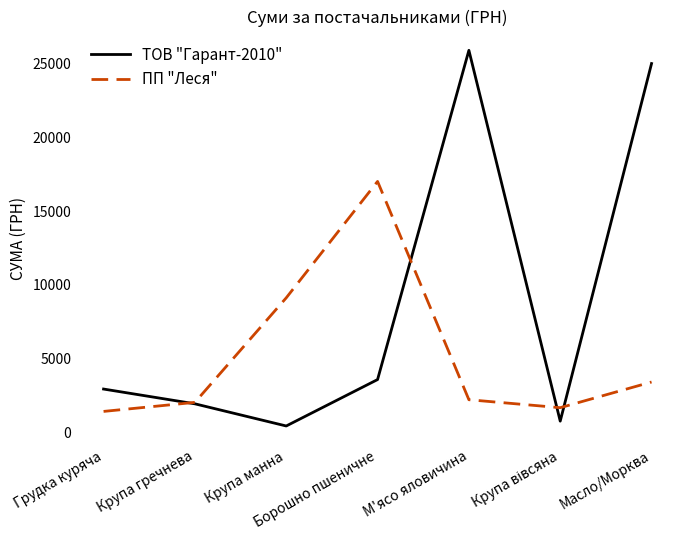

Rank the series by their maximum value, from lowest to highest.

ПП "Леся", ТОВ "Гарант-2010"